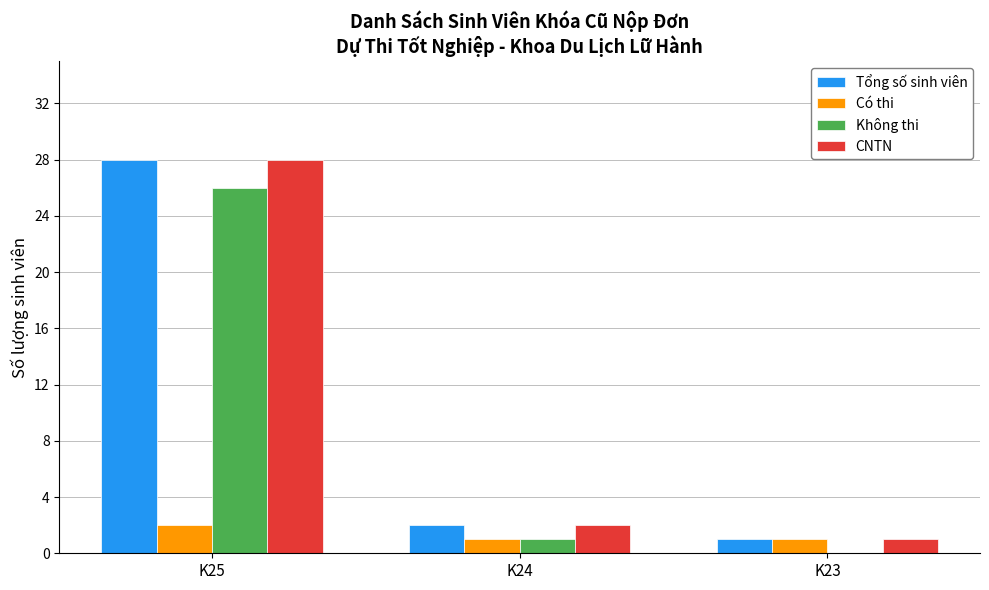

What are all the series names shown in the legend?

Tổng số sinh viên, Có thi, Không thi, CNTN